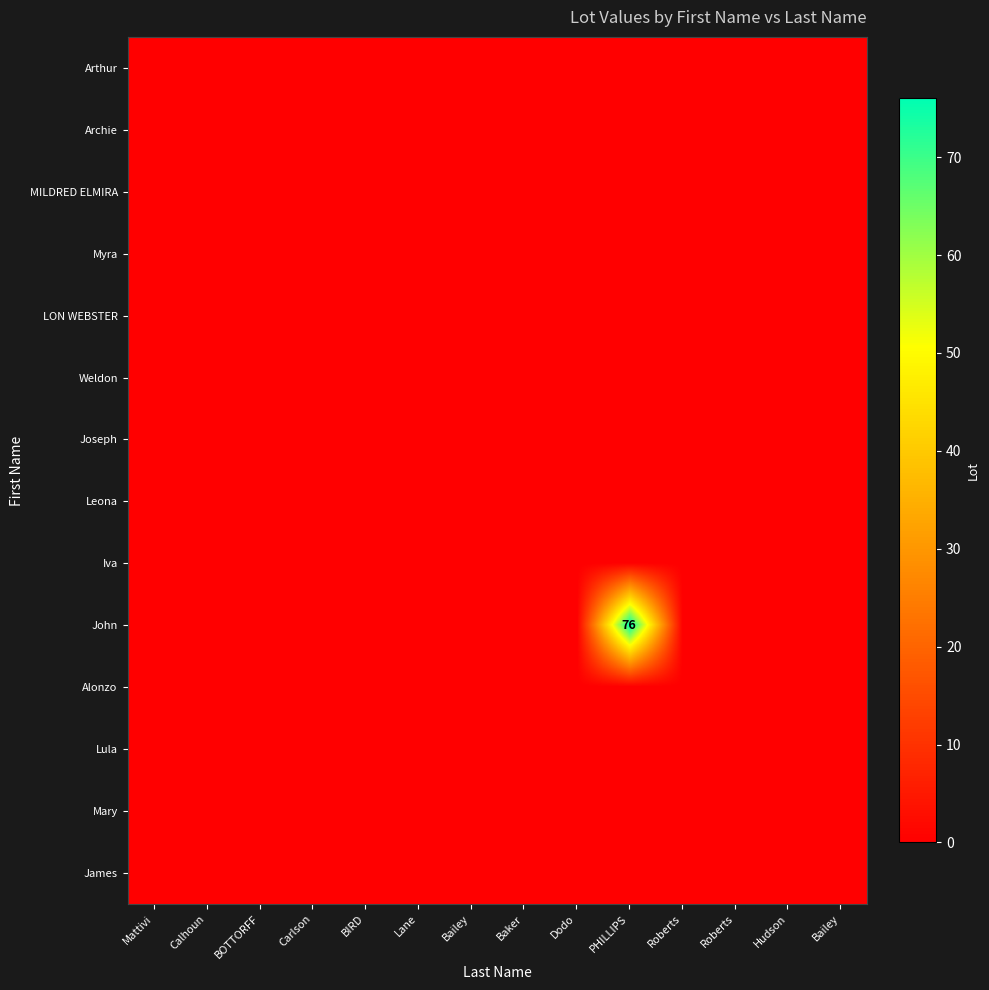

True or false: Alonzo has a value of 0 at Roberts.

True